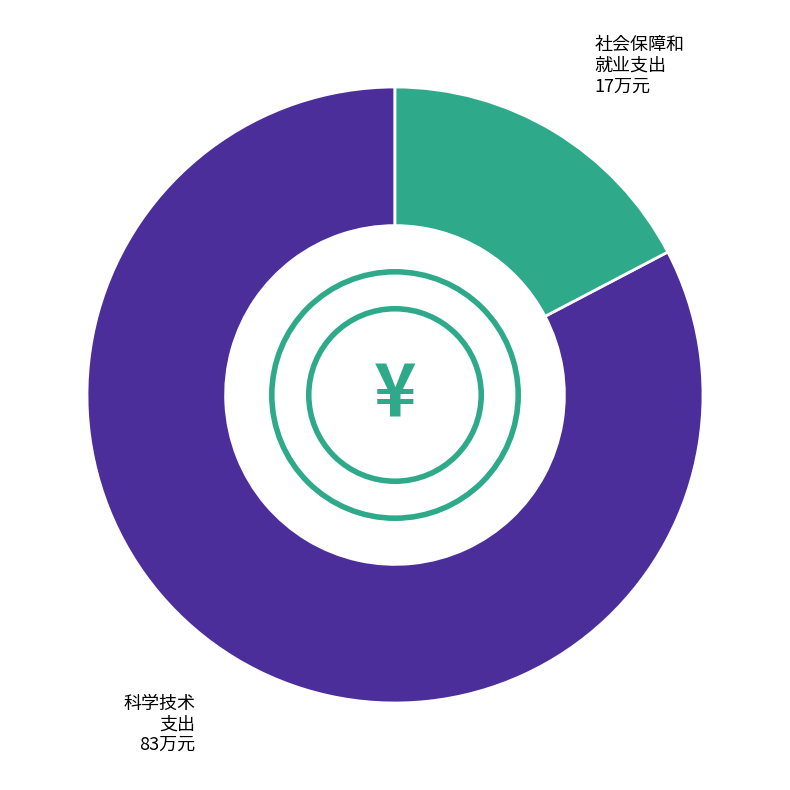

Is there any slice that represents more than half of the pie?

Yes